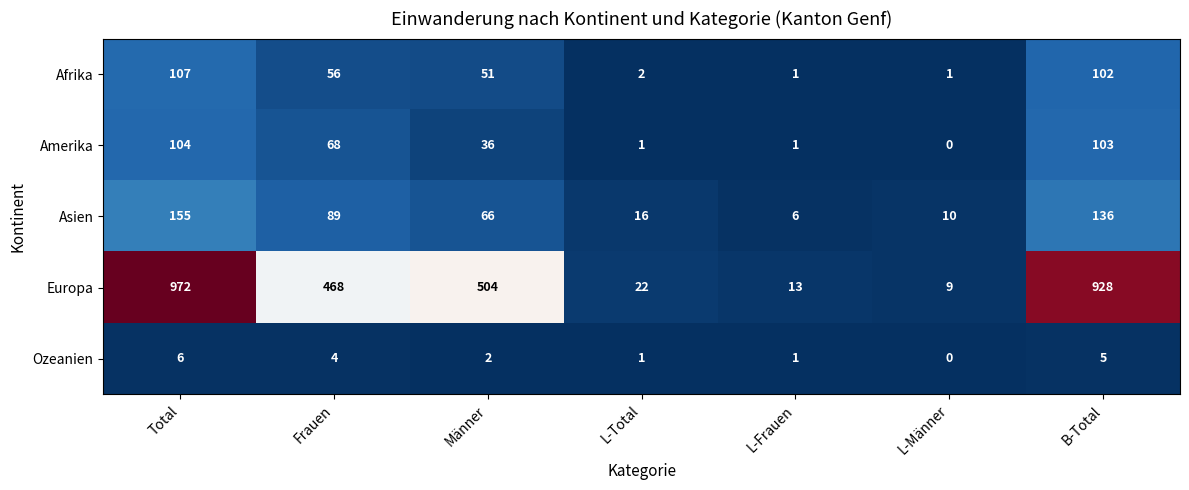

What is the sum of the Asien values at B-Total and L-Total?

152